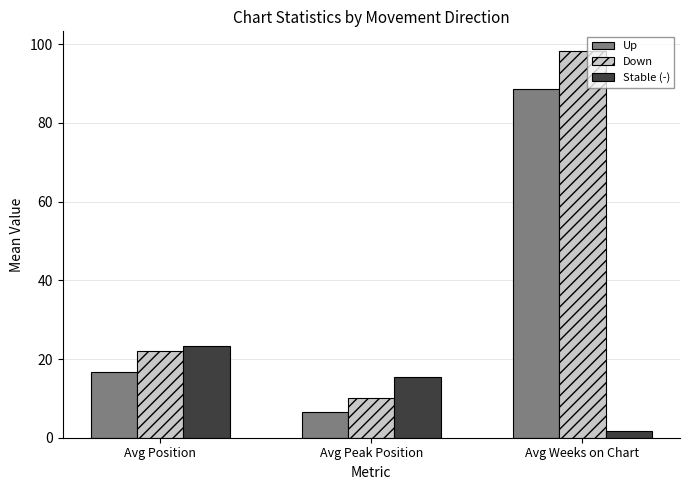

Are the bars grouped side by side (vs. stacked)?

Yes